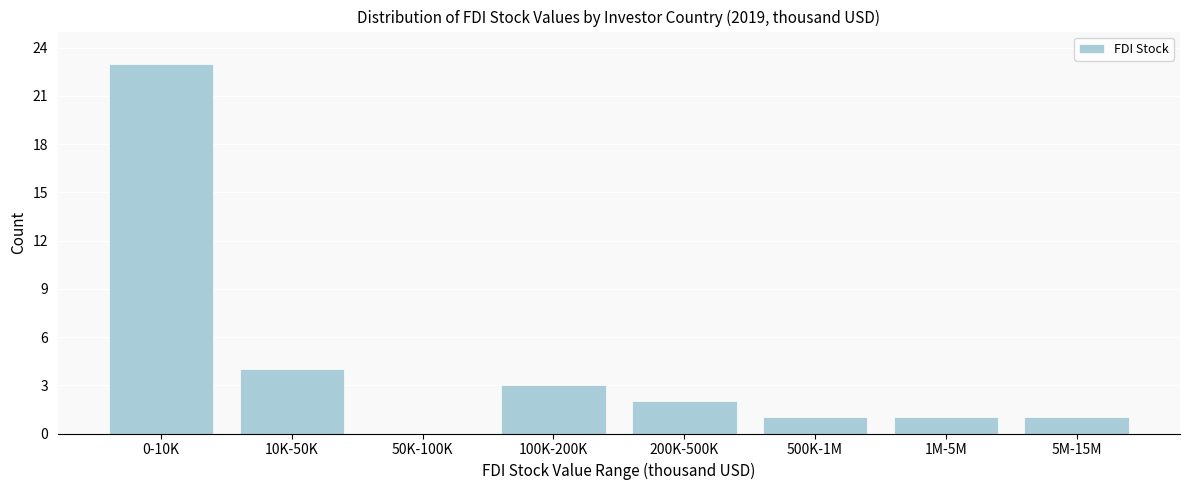

Reading right to left, what are all the values shown in this chart?

5M-15M=1	1M-5M=1	500K-1M=1	200K-500K=2	100K-200K=3	50K-100K=0	10K-50K=4	0-10K=23